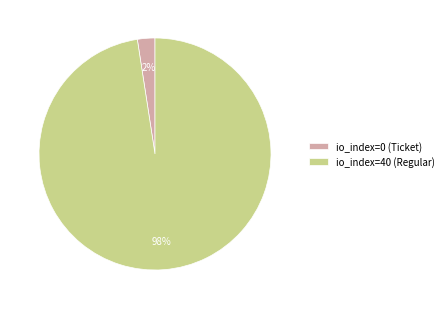

How many slices are in this pie chart?

2